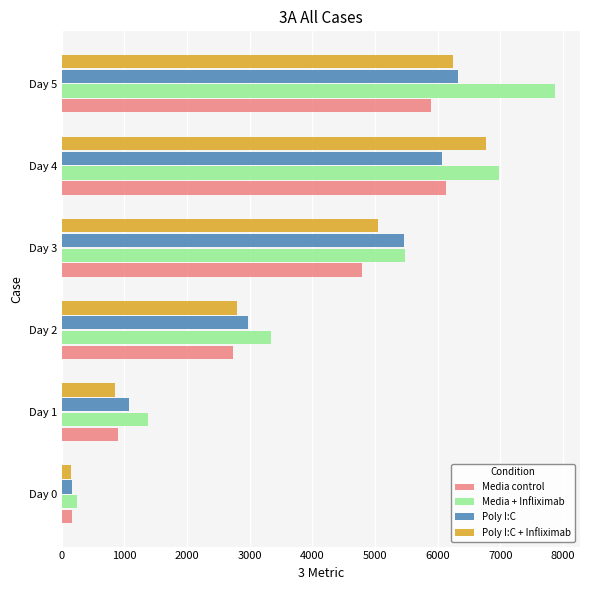

What is the sum of all Media control values?

20627.2